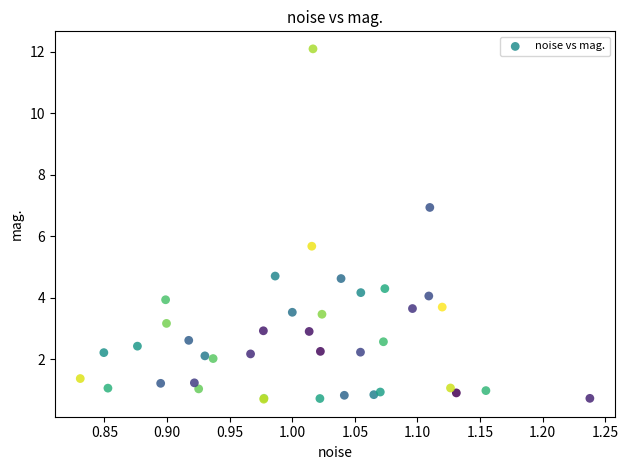

What Y value in the scatter plot is closest to 6?

5.7